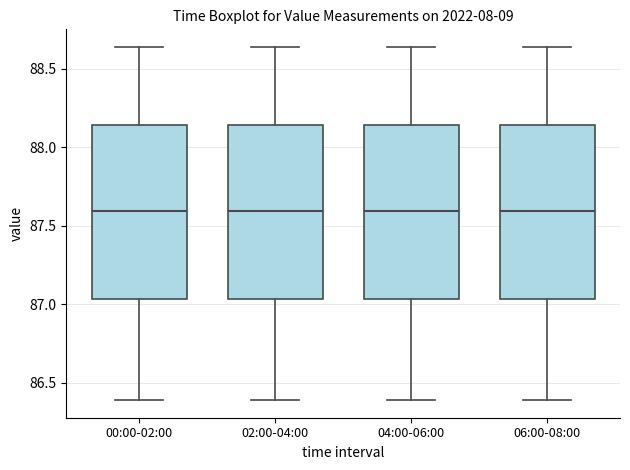

Reading left to right, read every box against the y-axis: the position of its median line, the range the box covers, and the ends of its whiskers. The values are not printed on the chart, so give them approximately, as read against the axis.

00:00-02:00: median 87.60, box 87.05 to 88.15, whiskers 86.40 to 88.65
02:00-04:00: median 87.60, box 87.05 to 88.15, whiskers 86.40 to 88.65
04:00-06:00: median 87.60, box 87.05 to 88.15, whiskers 86.40 to 88.65
06:00-08:00: median 87.60, box 87.05 to 88.15, whiskers 86.40 to 88.65